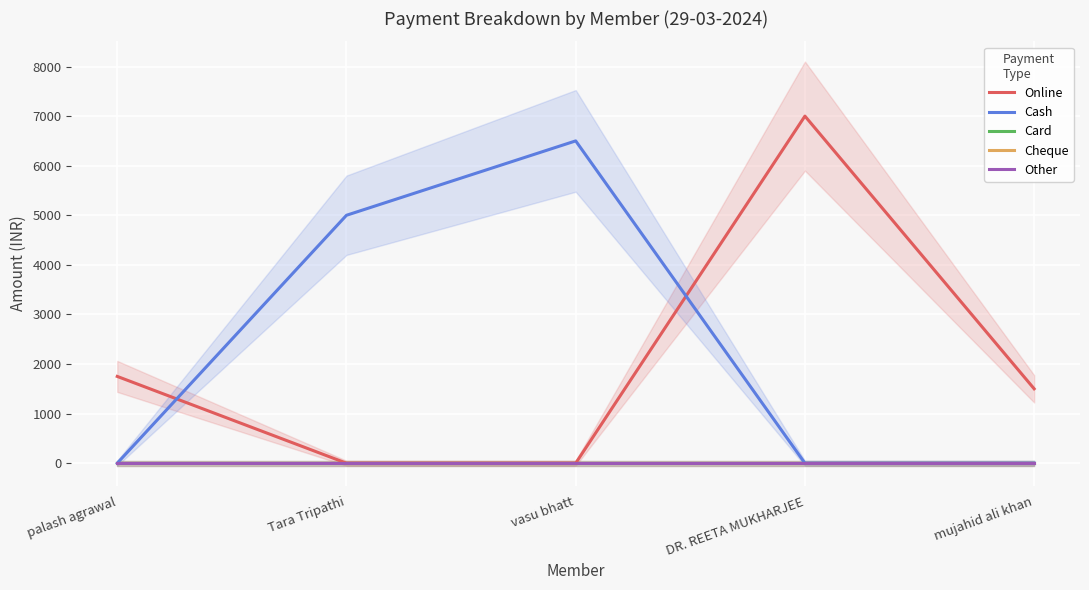

What is the label of the 3rd point from the right?

vasu bhatt